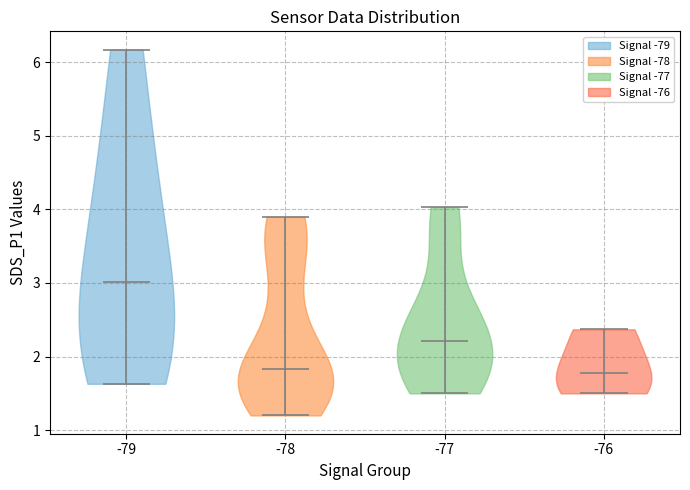

Reading left to right, read every violin against the y-axis: where its median line is, and the lowest and highest points it reaches. The values are not printed on the chart, so give them approximately, as read against the axis.

-79: median line 3.0, lowest point 1.6, highest point 6.2
-78: median line 1.8, lowest point 1.2, highest point 3.9
-77: median line 2.2, lowest point 1.5, highest point 4.0
-76: median line 1.8, lowest point 1.5, highest point 2.4